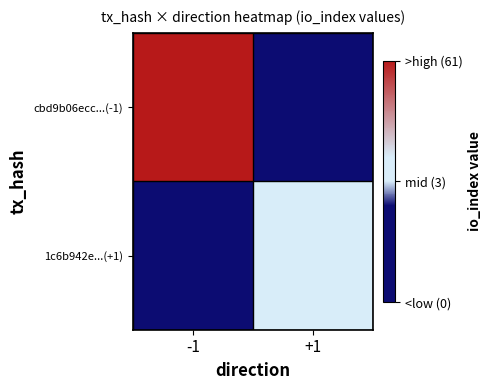

What is the difference between the highest and lowest values at +1?

80